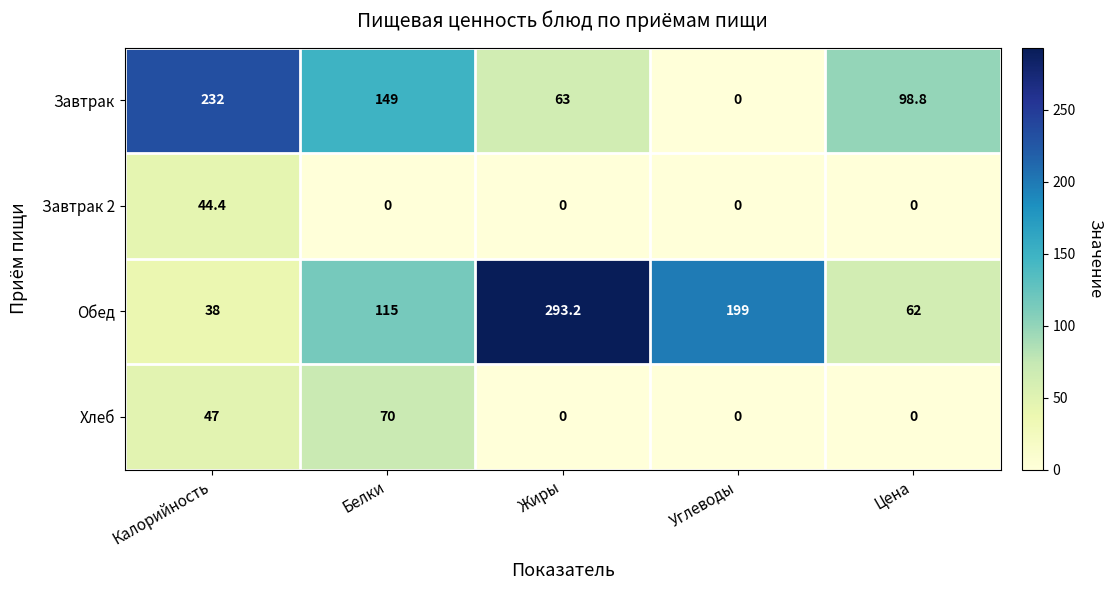

At which label is Хлеб closest to 35?

Калорийность